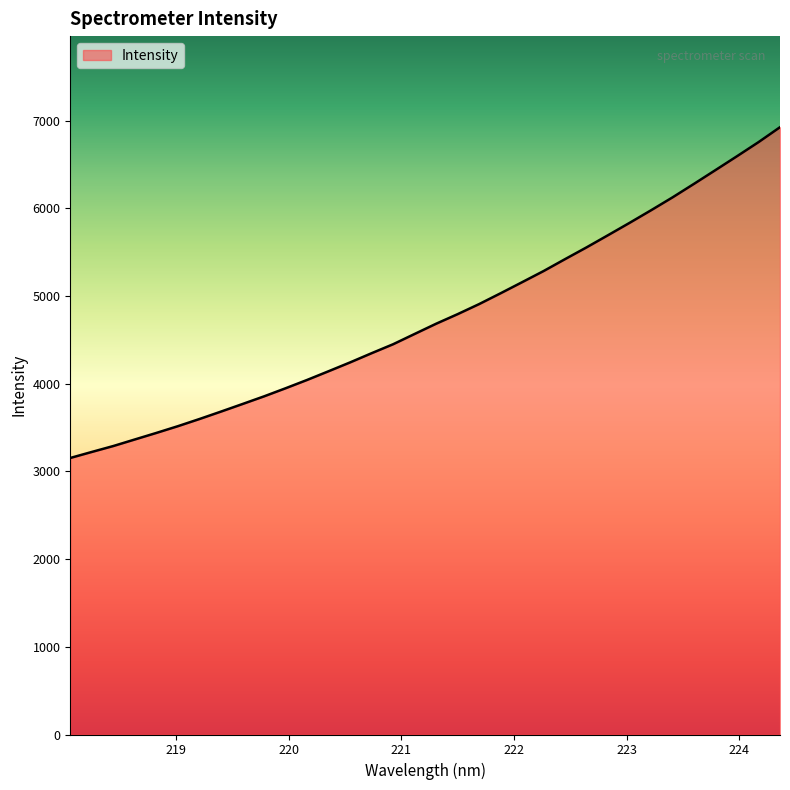

What is the difference between the maximum and minimum values?

3770.9